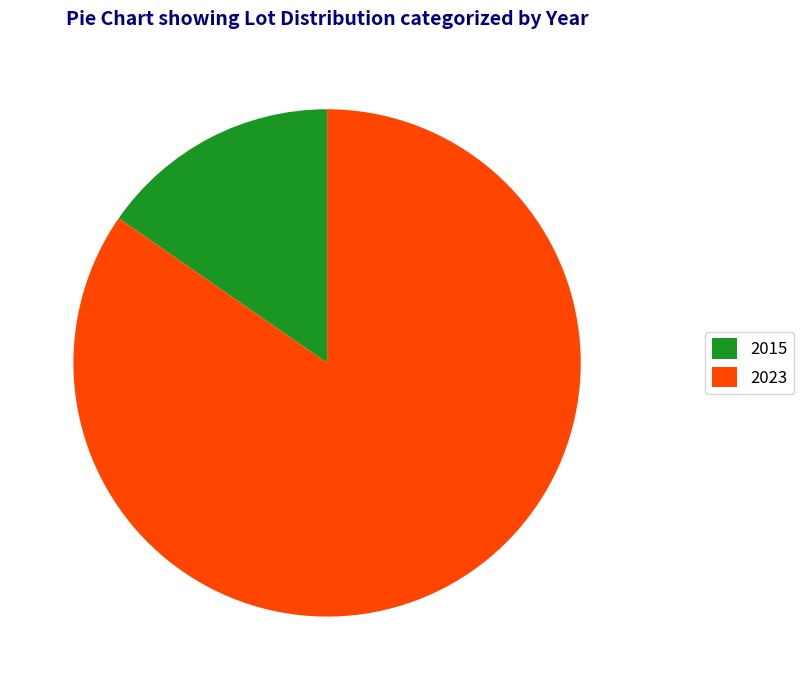

Is there any slice that represents more than half of the pie?

Yes